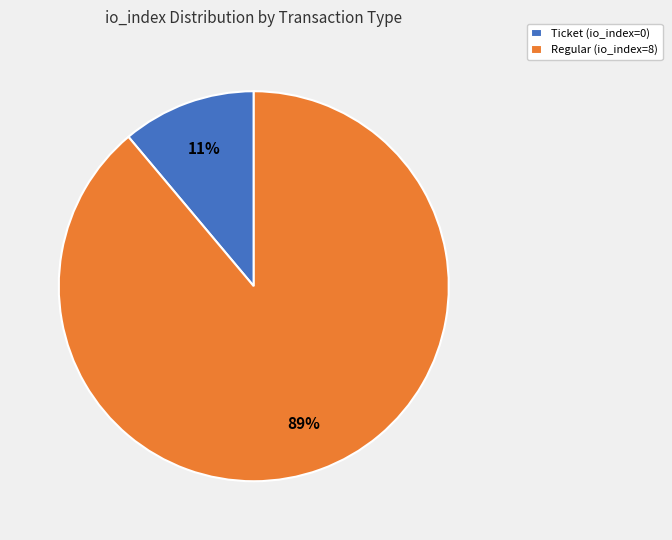

How many slices are in this pie chart?

2